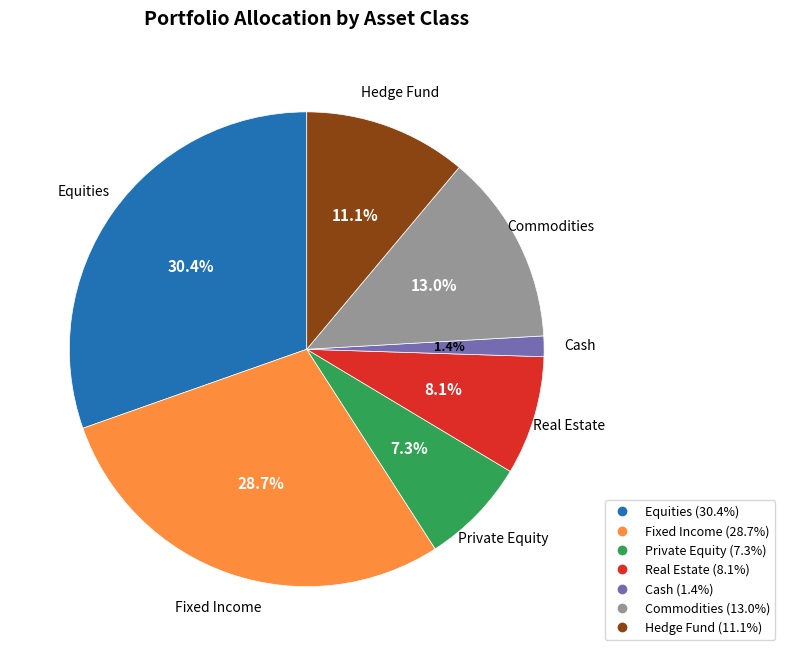

Which slice is the largest?

Equities